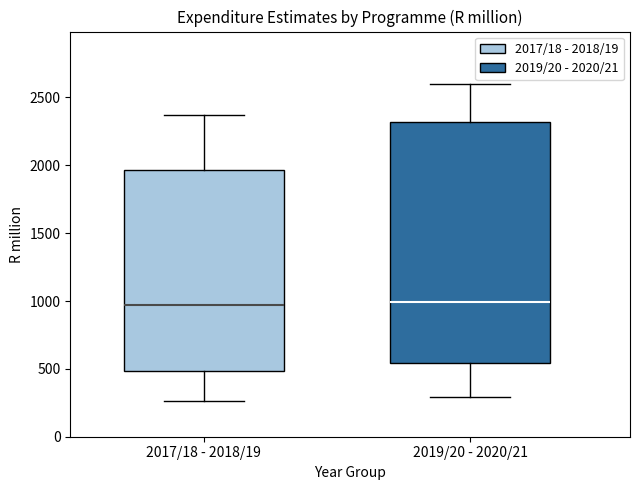

Reading left to right, transcribe this box plot: for each box, give where its median line is, the range the box spans, and where its two whiskers end, as read against the y-axis. The values are not printed on the chart, so give them approximately, as read against the axis.

2017/18 - 2018/19: median 950, box 500 to 1950, whiskers 250 to 2350
2019/20 - 2020/21: median 1000, box 550 to 2300, whiskers 300 to 2600